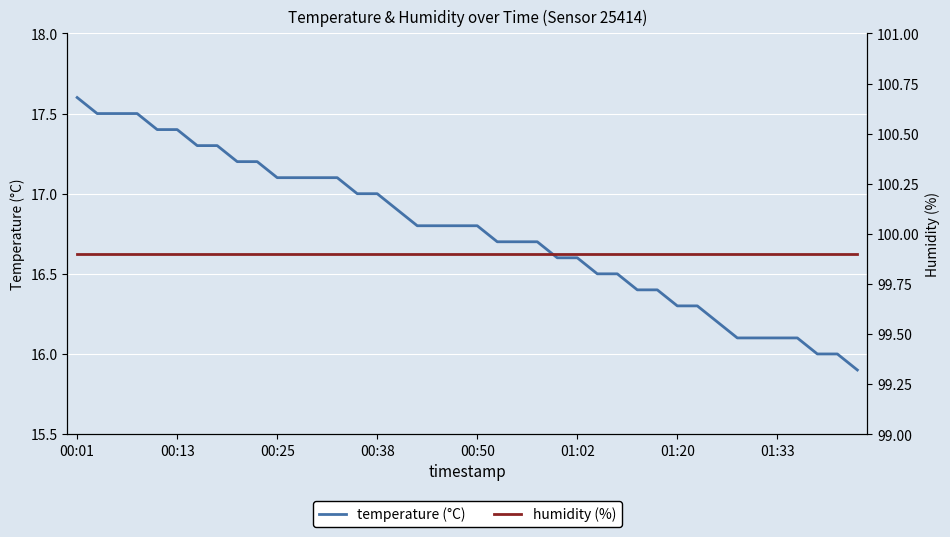

Reading left to right, what are all the values shown in this chart?

temperature (°C): 17.6	17.5	17.5	17.5	17.4	17.4	17.3	17.3	17.2	17.2	17.1	17.1	17.1	17.1	17.0	17.0	16.9	16.8	16.8	16.8	16.8	16.7	16.7	16.7	16.6	16.6	16.5	16.5	16.4	16.4	16.3	16.3	16.2	16.1	16.1	16.1	16.1	16.0	16.0	15.9
humidity (%): 99.9	99.9	99.9	99.9	99.9	99.9	99.9	99.9	99.9	99.9	99.9	99.9	99.9	99.9	99.9	99.9	99.9	99.9	99.9	99.9	99.9	99.9	99.9	99.9	99.9	99.9	99.9	99.9	99.9	99.9	99.9	99.9	99.9	99.9	99.9	99.9	99.9	99.9	99.9	99.9